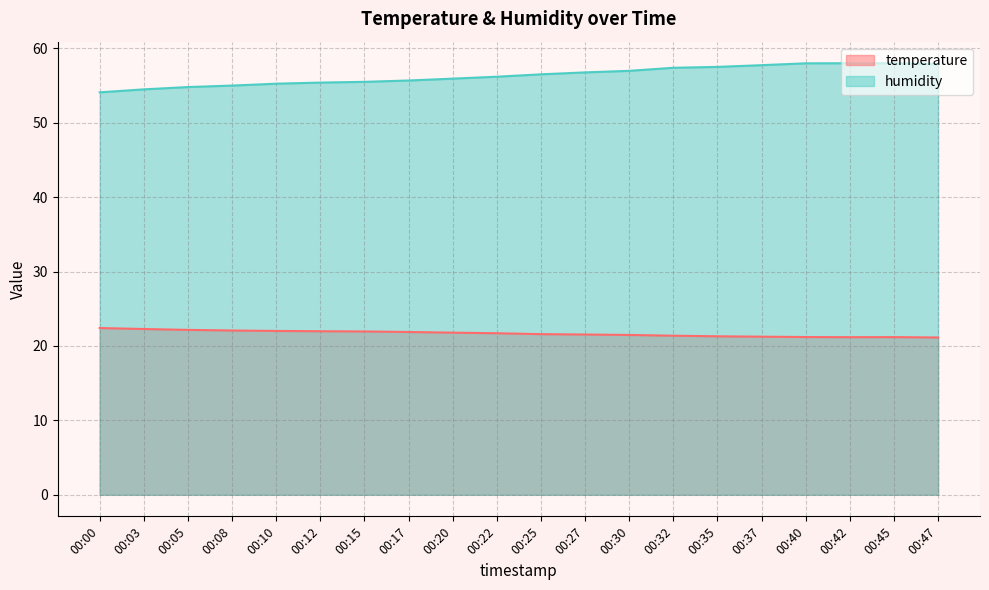

What is the value of the temperature point at the 17th from the left?

21.2